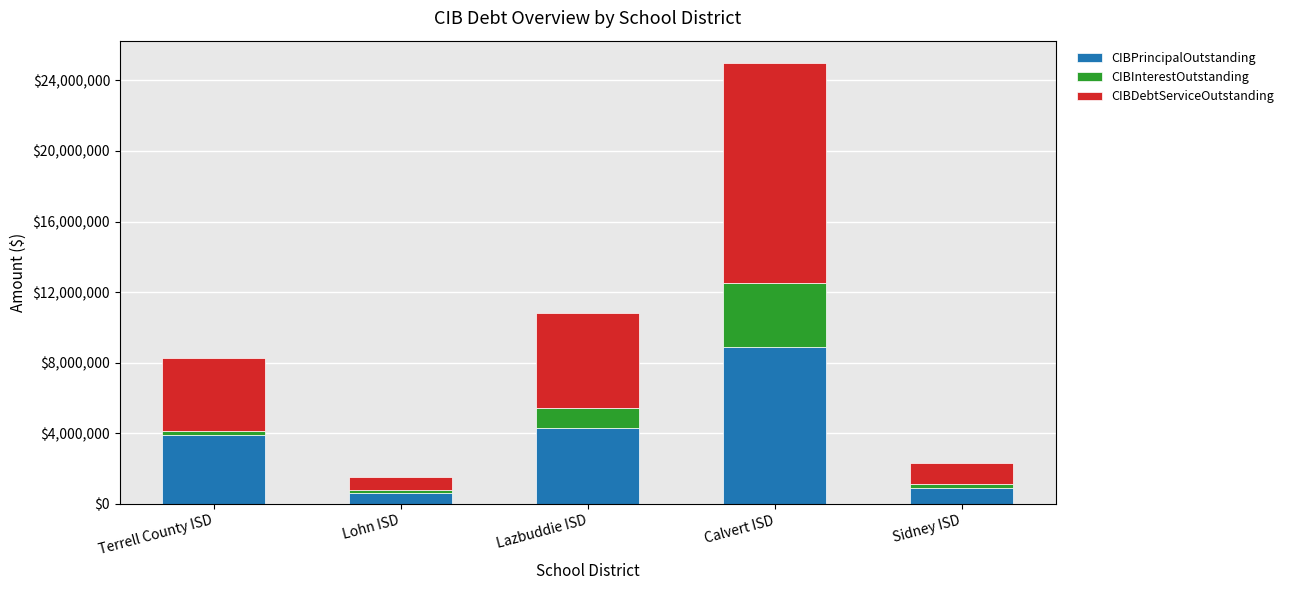

What is the maximum value for CIBPrincipalOutstanding?

8885000.0